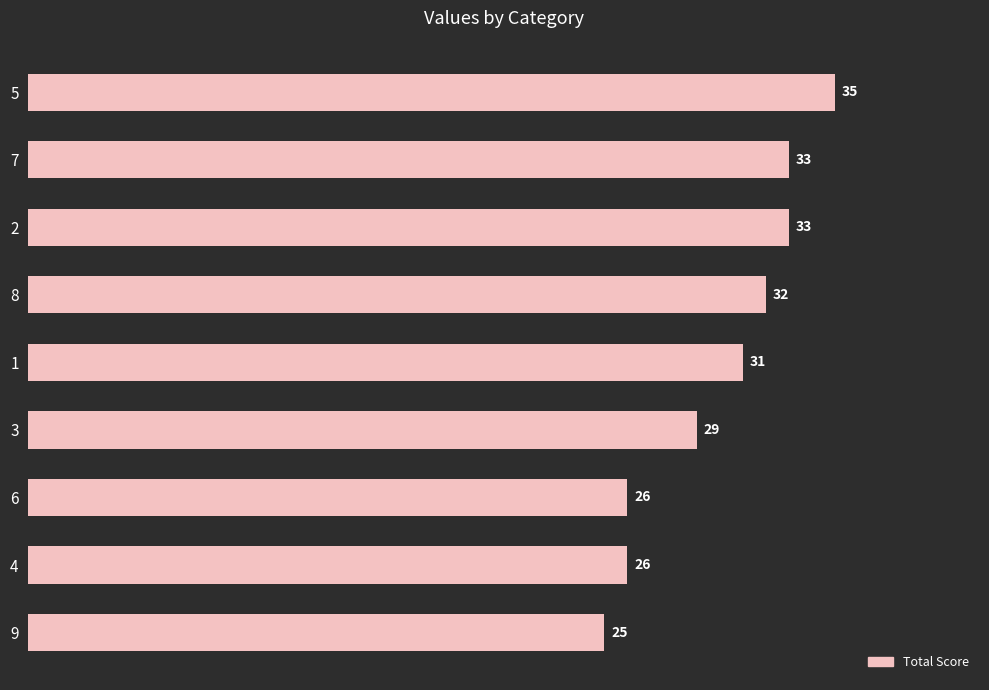

Count the number of data series in this chart.

1